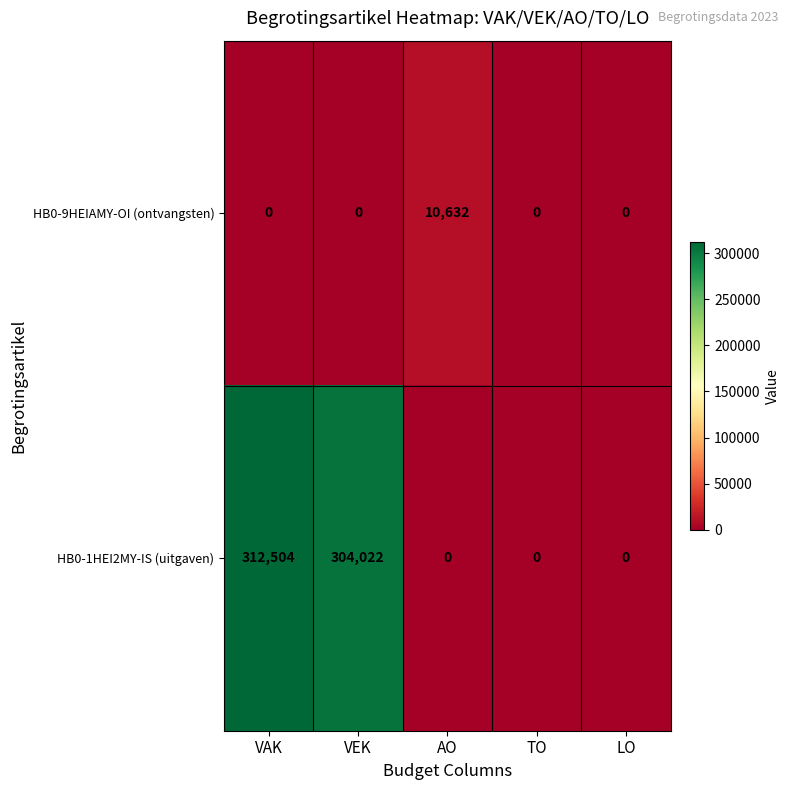

The HB0-1HEI2MY-IS (uitgaven) series shows 134472 at TO. True or false?

False